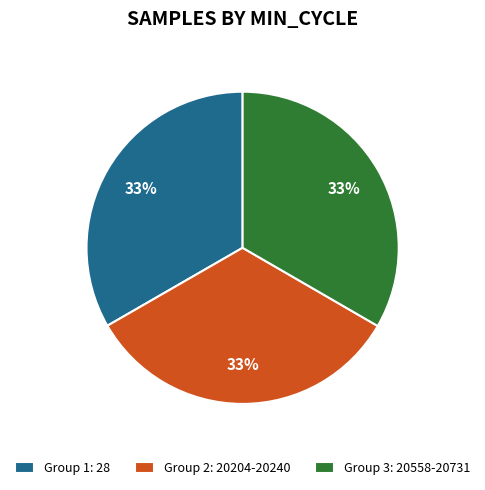

Is the sum of Group 1: 28 and Group 2: 20204-20240 greater than half?

Yes